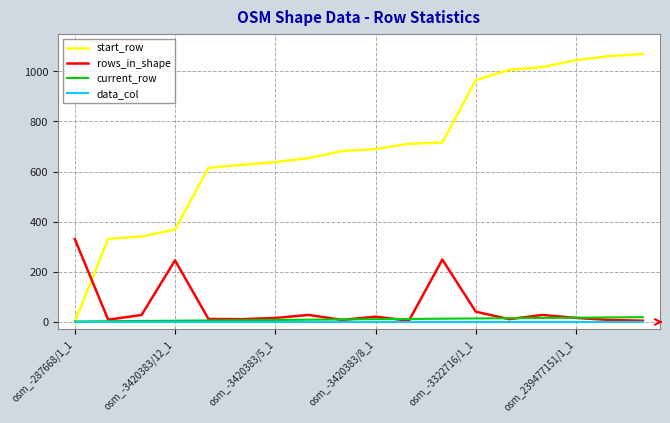

True or false: rows_in_shape has more than 2 interior local peaks.

True